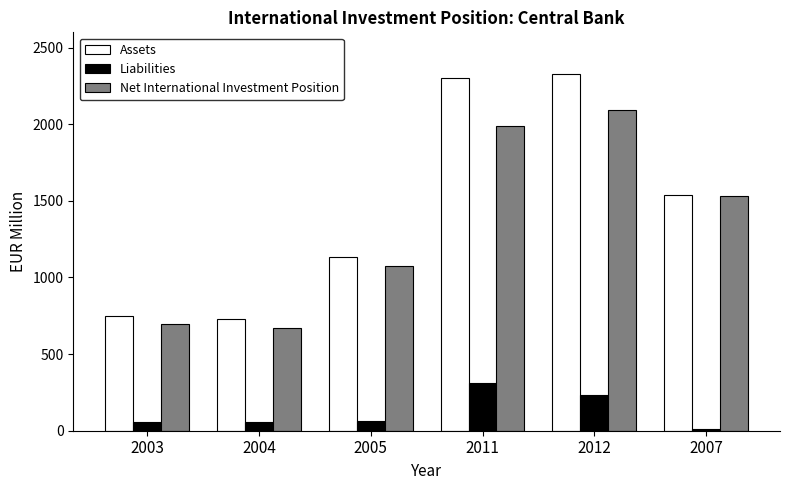

Is the value of Assets at 2007 greater than the value of Net International Investment Position at 2012?

No